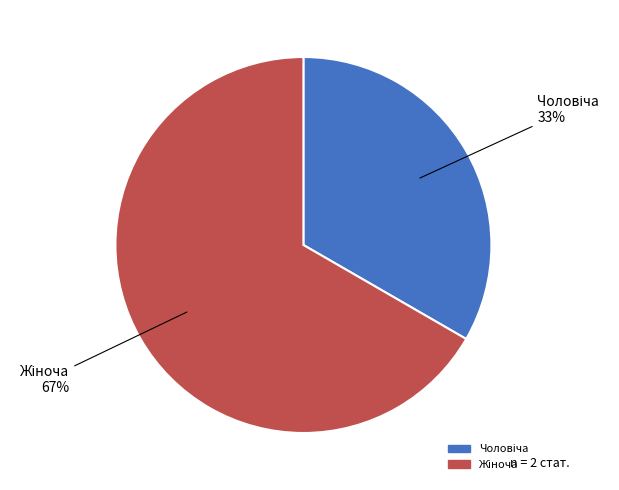

Does any single category account for the majority?

Yes